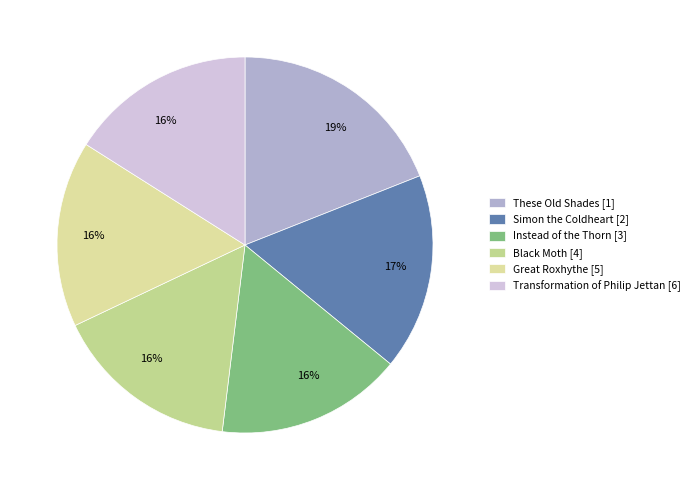

Count the number of slices in the pie.

6